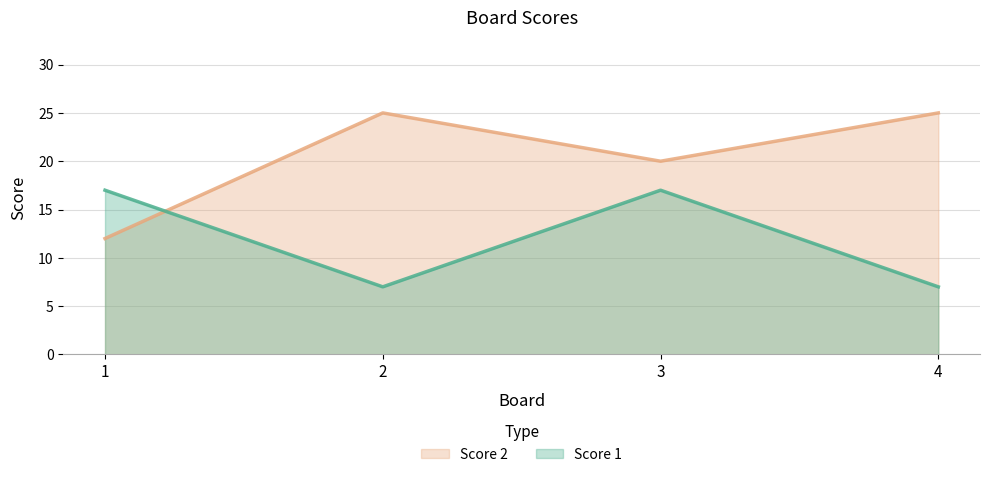

Does the chart display data point markers on the line(s)?

No